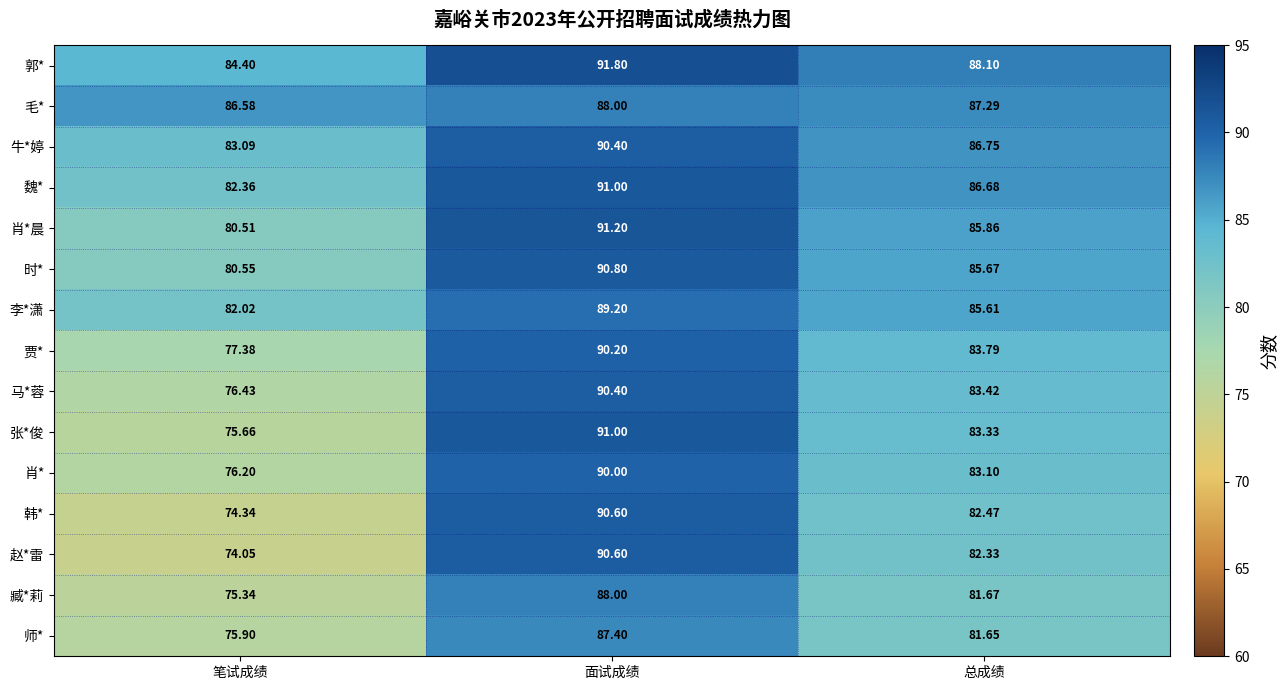

List the labels in order of 时* value, smallest first.

笔试成绩, 总成绩, 面试成绩